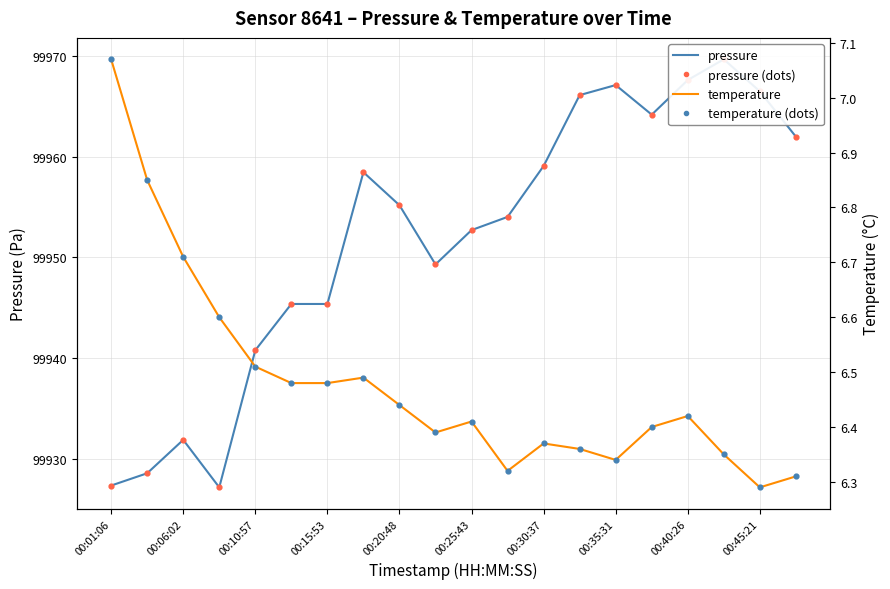

Is the value of temperature at 00:30:37 greater than the value of pressure at 19?

No